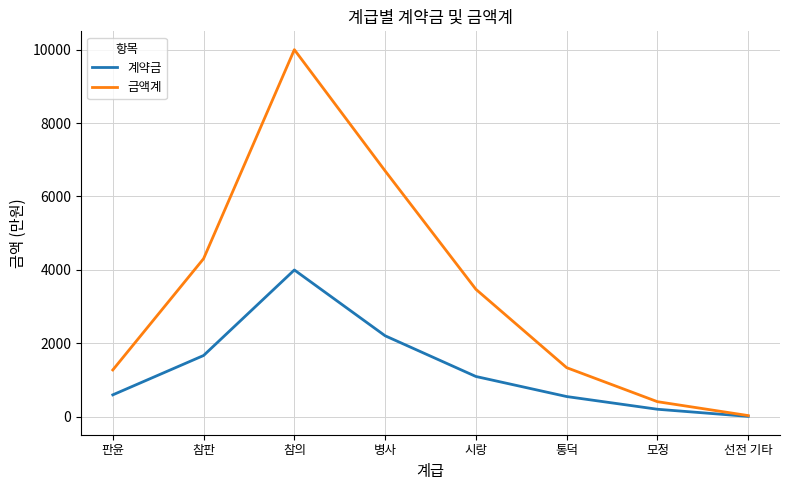

What is the difference between the maximum and minimum values in the 금액계 series?

9959